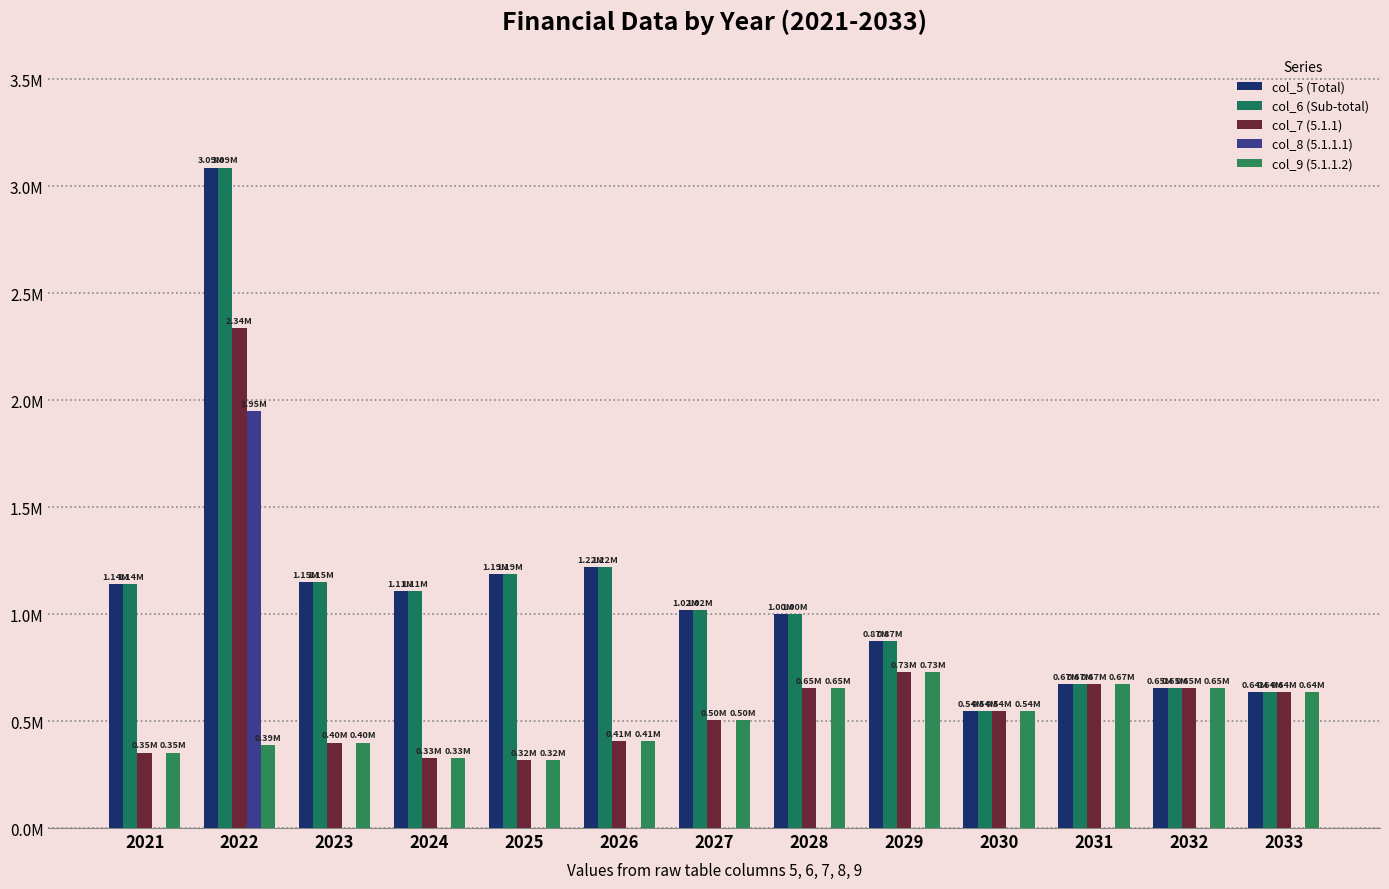

Are the bars grouped side by side (vs. stacked)?

Yes